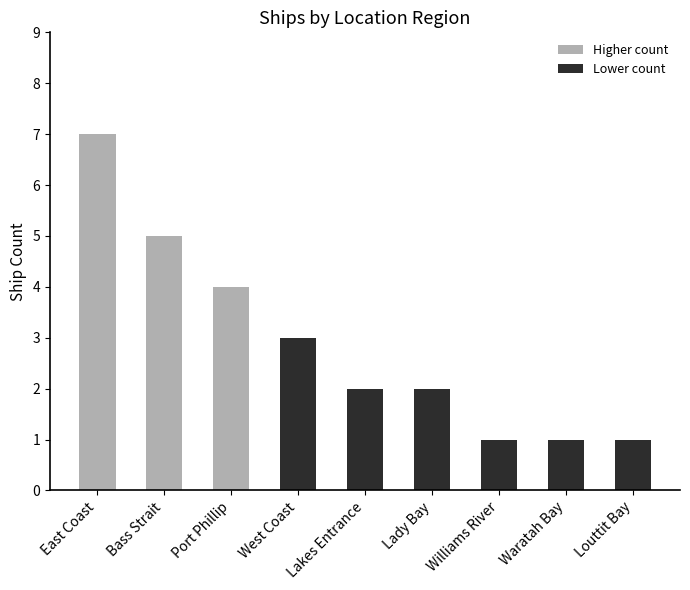

Reading right to left, transcribe all the data shown in this chart.

Louttit Bay=1	Waratah Bay=1	Williams River=1	Lady Bay=2	Lakes Entrance=2	West Coast=3	Port Phillip=4	Bass Strait=5	East Coast=7